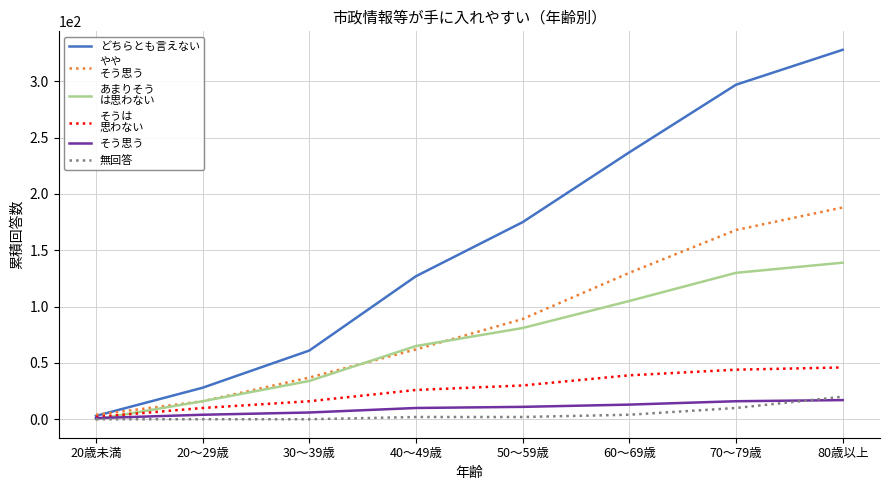

At which category is the sum across all series the highest?

80歳以上